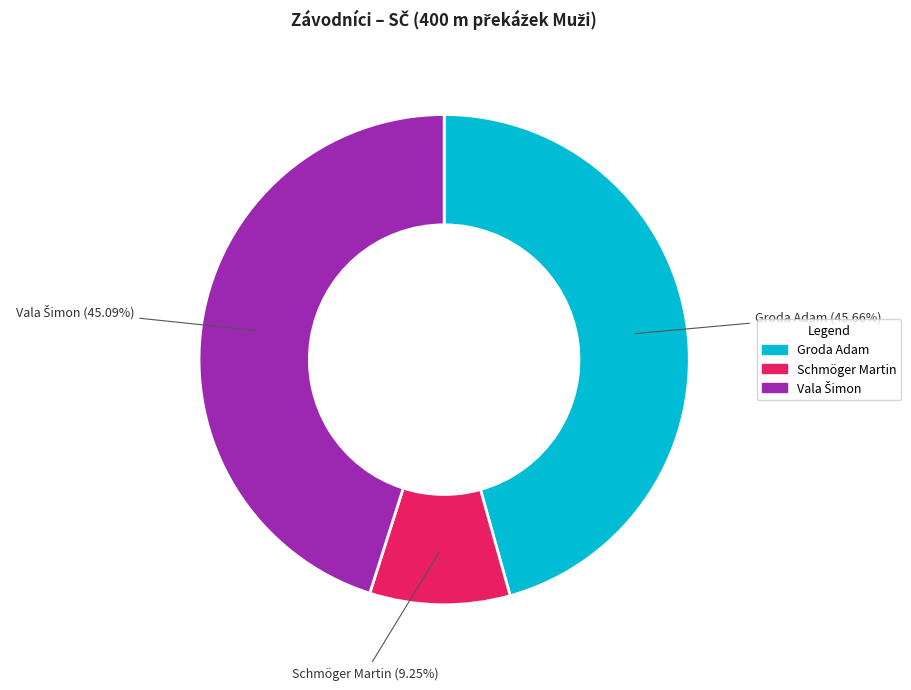

To the nearest percent, what portion does Groda Adam represent?

46%